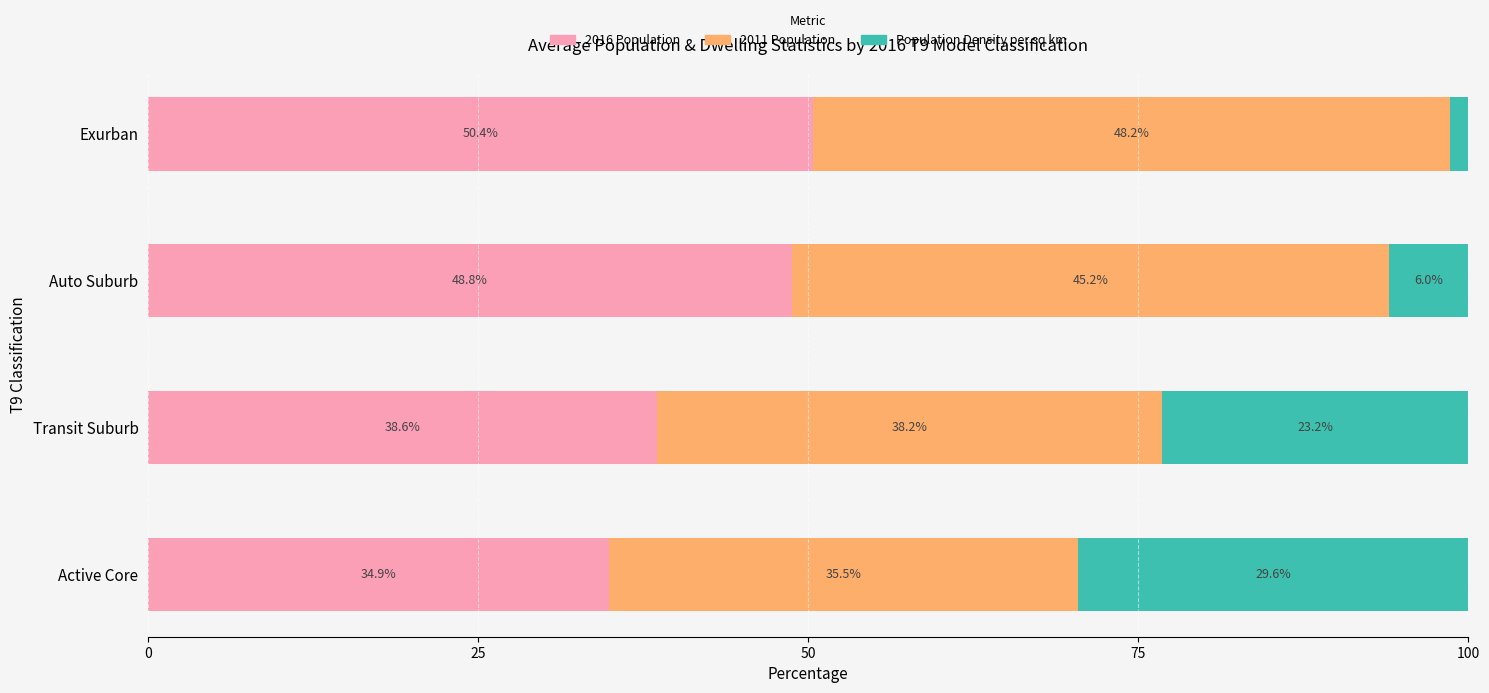

What is the total value across all series at Active Core?

100.0